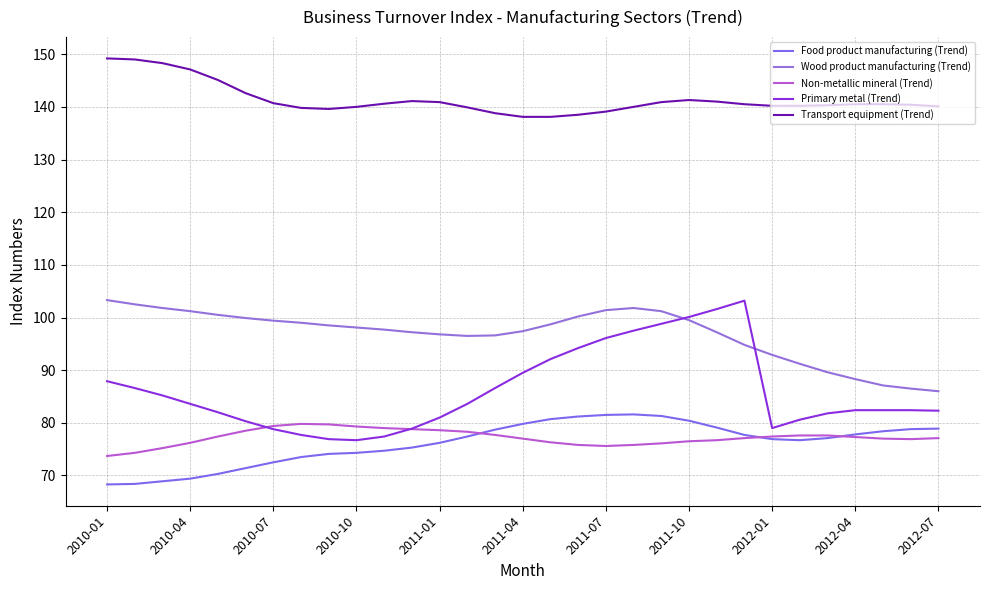

What is the sum of all Transport equipment (Trend) values?

4382.4